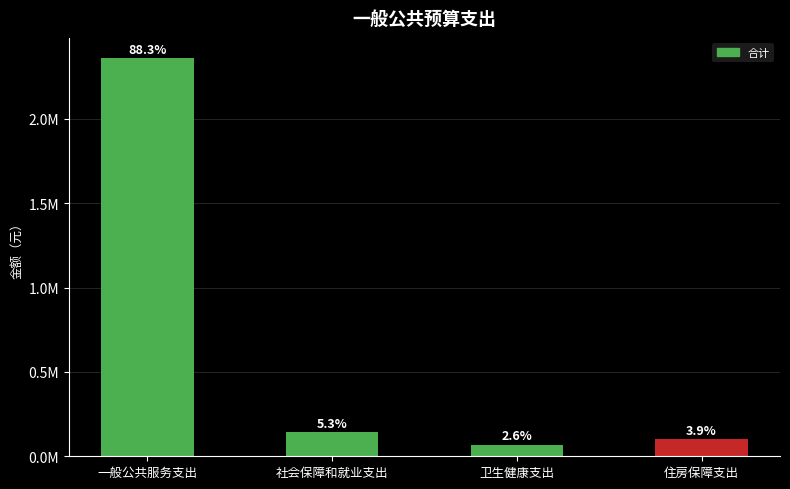

Are the bars horizontal?

No